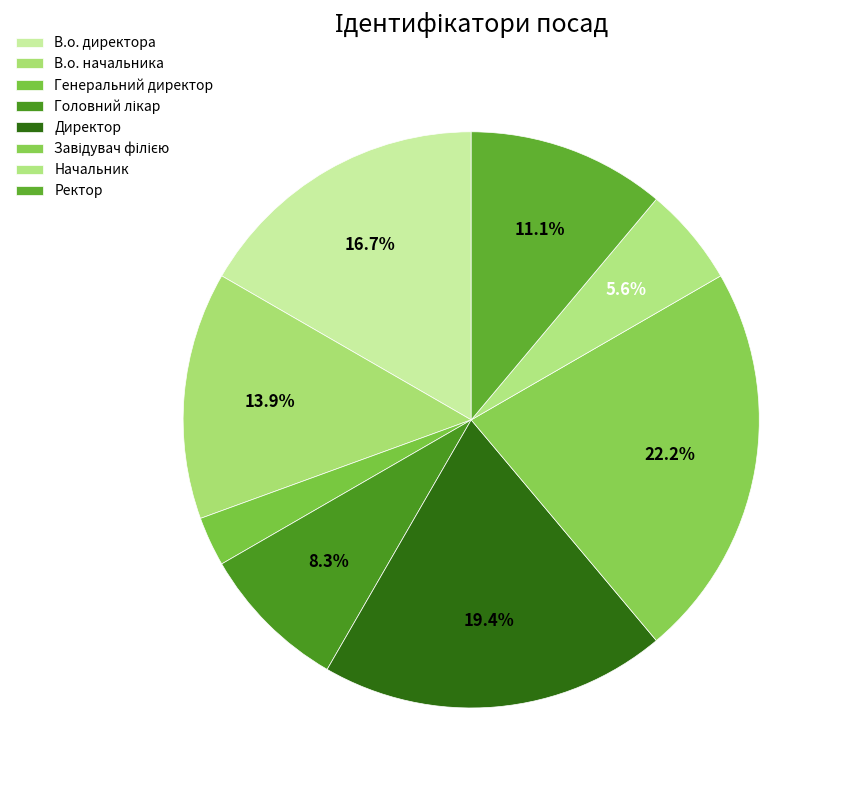

To the nearest percent, what is the difference between the largest and smallest slice percentages?

19%